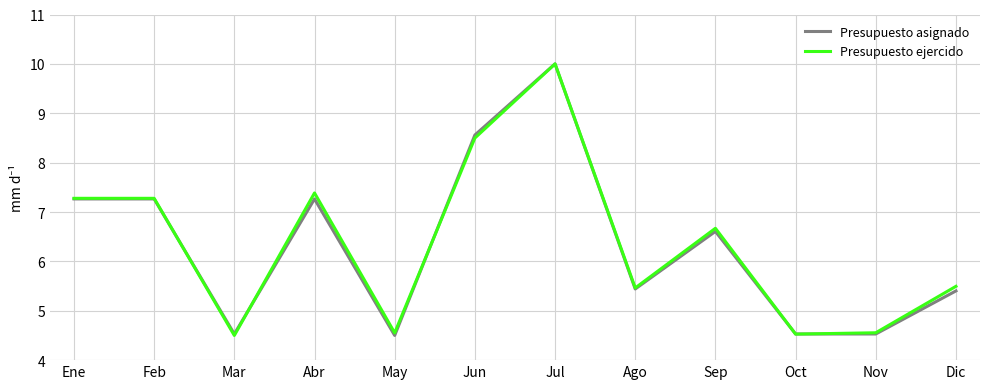

What position from the right is Mar?

10